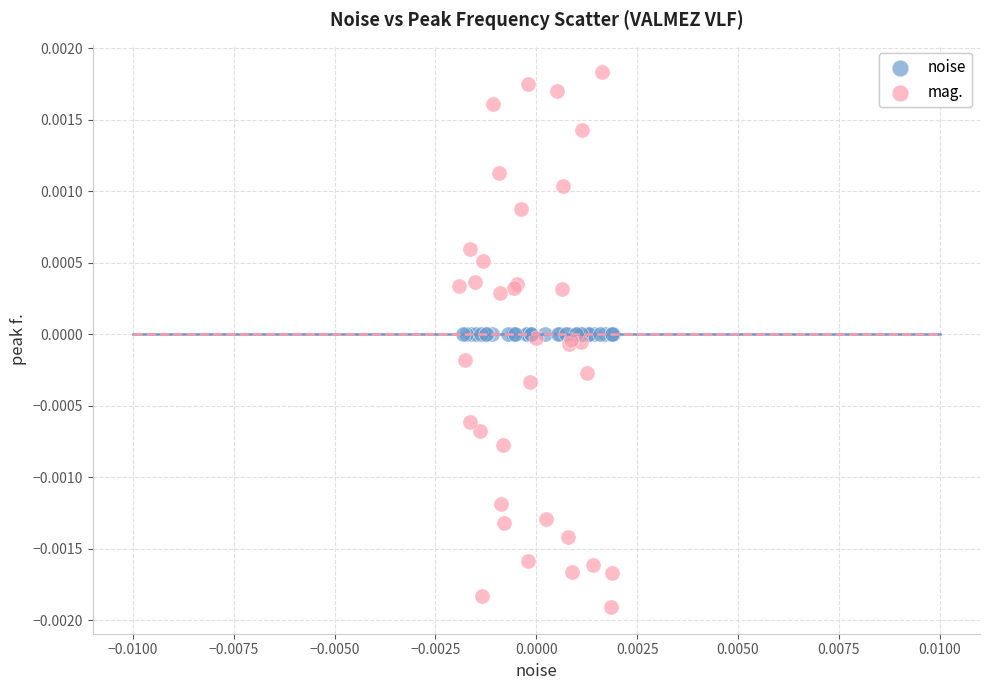

What are all the series names shown in the legend?

noise, mag.